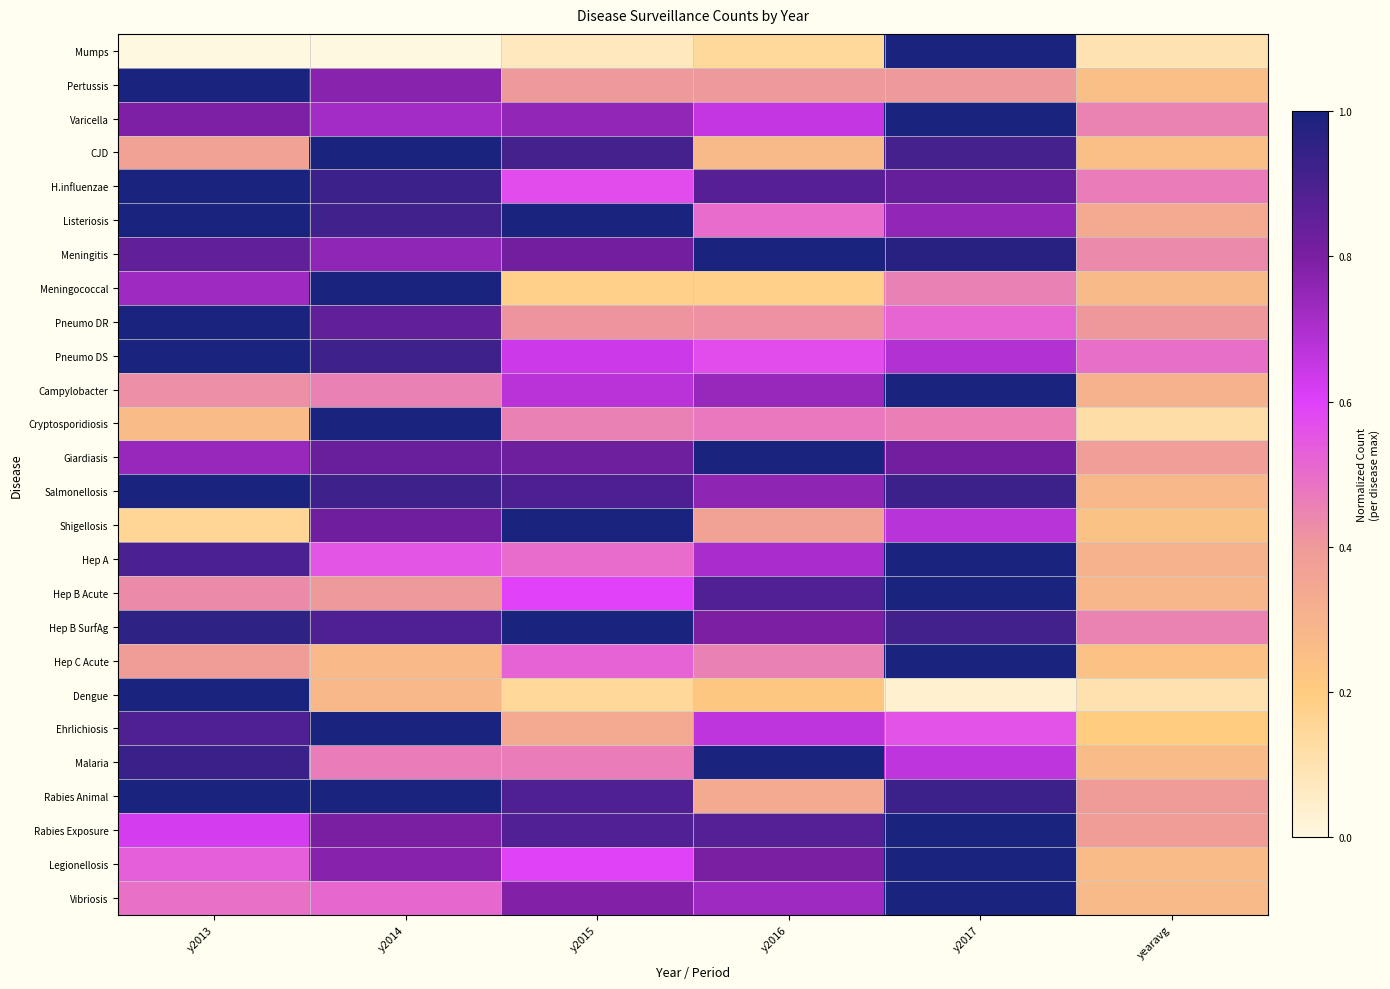

Reading right to left, what are all the values shown in this chart?

Mumps: yearavg=0.1	y2017=1.0	y2016=0.1	y2015=0.1	y2014=0.0	y2013=0.0
Pertussis: yearavg=0.3	y2017=0.4	y2016=0.4	y2015=0.4	y2014=0.8	y2013=1.0
Varicella: yearavg=0.5	y2017=1.0	y2016=0.7	y2015=0.8	y2014=0.7	y2013=0.8
CJD: yearavg=0.3	y2017=0.9	y2016=0.3	y2015=0.9	y2014=1.0	y2013=0.4
H.influenzae: yearavg=0.5	y2017=0.8	y2016=0.9	y2015=0.6	y2014=0.9	y2013=1.0
Listeriosis: yearavg=0.3	y2017=0.8	y2016=0.5	y2015=1.0	y2014=0.9	y2013=1.0
Meningitis: yearavg=0.4	y2017=1.0	y2016=1.0	y2015=0.8	y2014=0.8	y2013=0.8
Meningococcal: yearavg=0.3	y2017=0.5	y2016=0.2	y2015=0.2	y2014=1.0	y2013=0.7
Pneumo DR: yearavg=0.4	y2017=0.5	y2016=0.4	y2015=0.4	y2014=0.9	y2013=1.0
Pneumo DS: yearavg=0.5	y2017=0.7	y2016=0.6	y2015=0.6	y2014=0.9	y2013=1.0
Campylobacter: yearavg=0.3	y2017=1.0	y2016=0.7	y2015=0.7	y2014=0.5	y2013=0.4
Cryptosporidiosis: yearavg=0.1	y2017=0.5	y2016=0.5	y2015=0.5	y2014=1.0	y2013=0.3
Giardiasis: yearavg=0.4	y2017=0.8	y2016=1.0	y2015=0.8	y2014=0.8	y2013=0.7
Salmonellosis: yearavg=0.3	y2017=0.9	y2016=0.8	y2015=0.9	y2014=0.9	y2013=1.0
Shigellosis: yearavg=0.2	y2017=0.7	y2016=0.4	y2015=1.0	y2014=0.8	y2013=0.2
Hep A: yearavg=0.3	y2017=1.0	y2016=0.7	y2015=0.5	y2014=0.6	y2013=0.9
Hep B Acute: yearavg=0.3	y2017=1.0	y2016=0.9	y2015=0.6	y2014=0.4	y2013=0.4
Hep B SurfAg: yearavg=0.5	y2017=0.9	y2016=0.8	y2015=1.0	y2014=0.9	y2013=1.0
Hep C Acute: yearavg=0.2	y2017=1.0	y2016=0.5	y2015=0.5	y2014=0.3	y2013=0.4
Dengue: yearavg=0.1	y2017=0.0	y2016=0.2	y2015=0.1	y2014=0.3	y2013=1.0
Ehrlichiosis: yearavg=0.2	y2017=0.6	y2016=0.7	y2015=0.3	y2014=1.0	y2013=0.9
Malaria: yearavg=0.3	y2017=0.7	y2016=1.0	y2015=0.5	y2014=0.5	y2013=0.9
Rabies Animal: yearavg=0.4	y2017=0.9	y2016=0.3	y2015=0.9	y2014=1.0	y2013=1.0
Rabies Exposure: yearavg=0.4	y2017=1.0	y2016=0.9	y2015=0.9	y2014=0.8	y2013=0.6
Legionellosis: yearavg=0.3	y2017=1.0	y2016=0.8	y2015=0.6	y2014=0.8	y2013=0.5
Vibriosis: yearavg=0.3	y2017=1.0	y2016=0.7	y2015=0.8	y2014=0.5	y2013=0.5